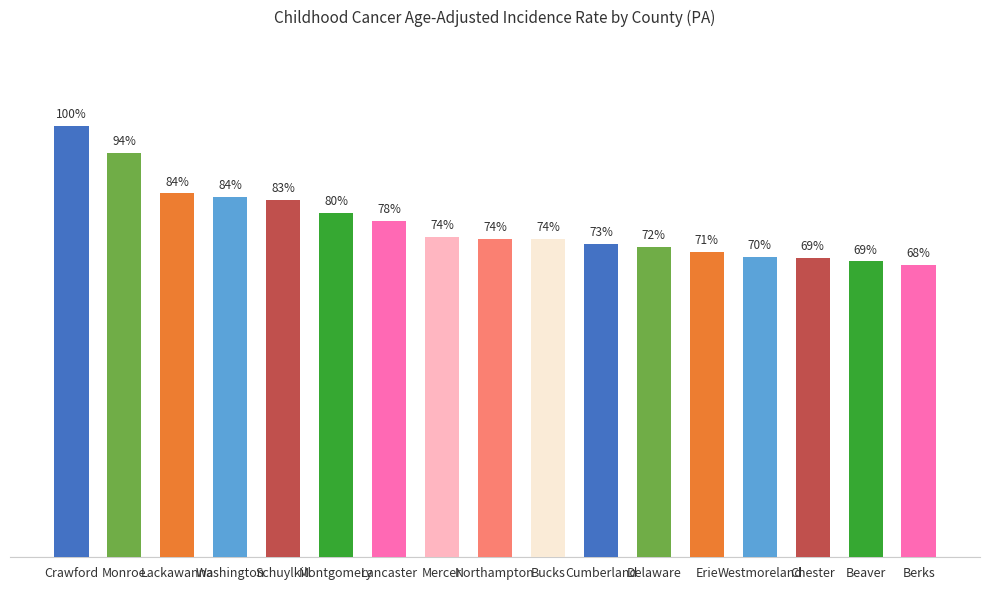

What is the difference between the maximum and minimum values?

8.6